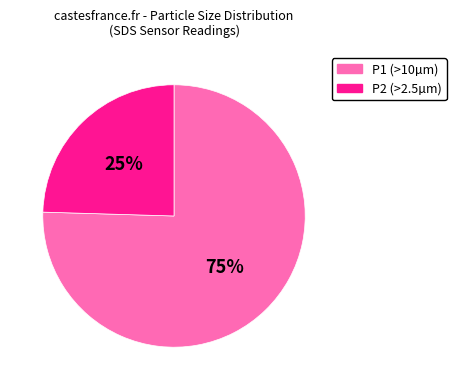

Which slice represents more than half of the pie?

P1 (>10µm)